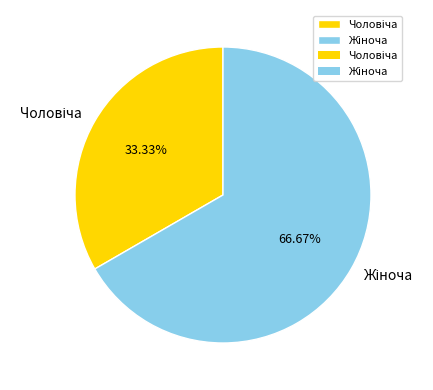

Does any single category account for the majority?

Yes